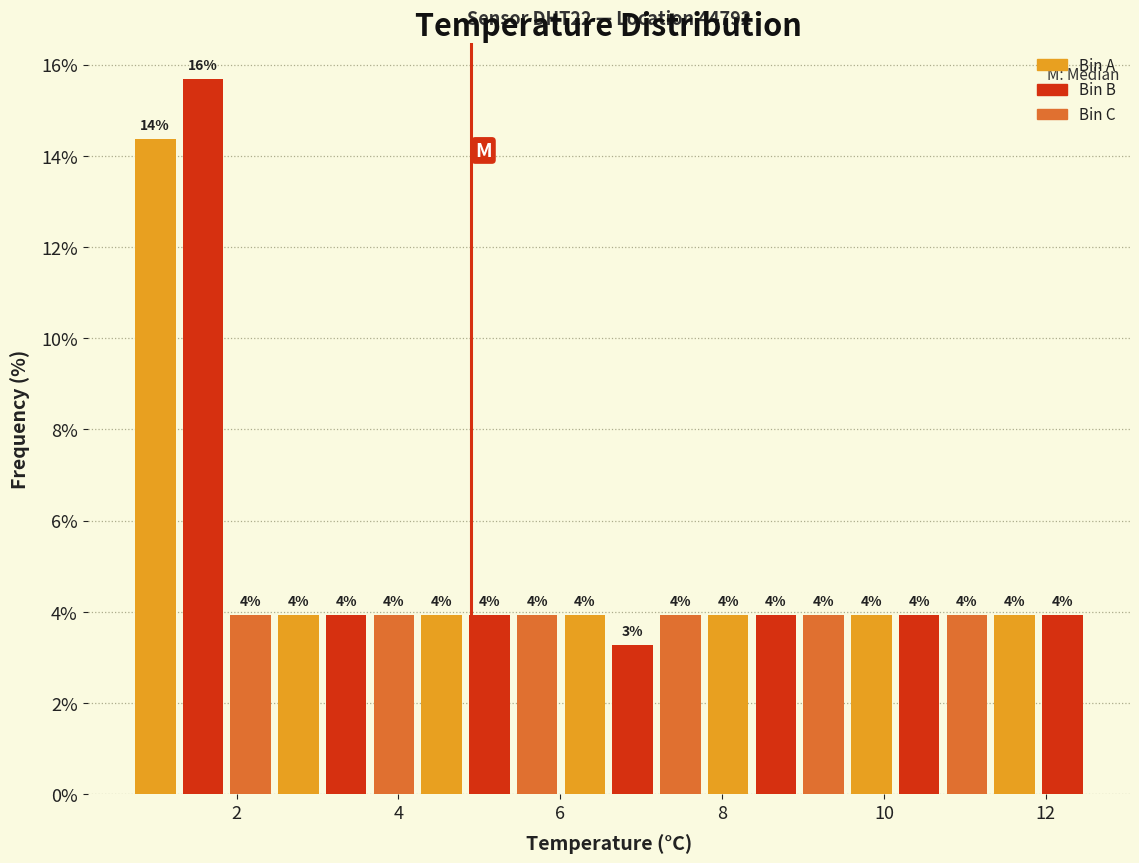

Read against the x-axis, roughly where is the centre of the tallest bar?

1.6